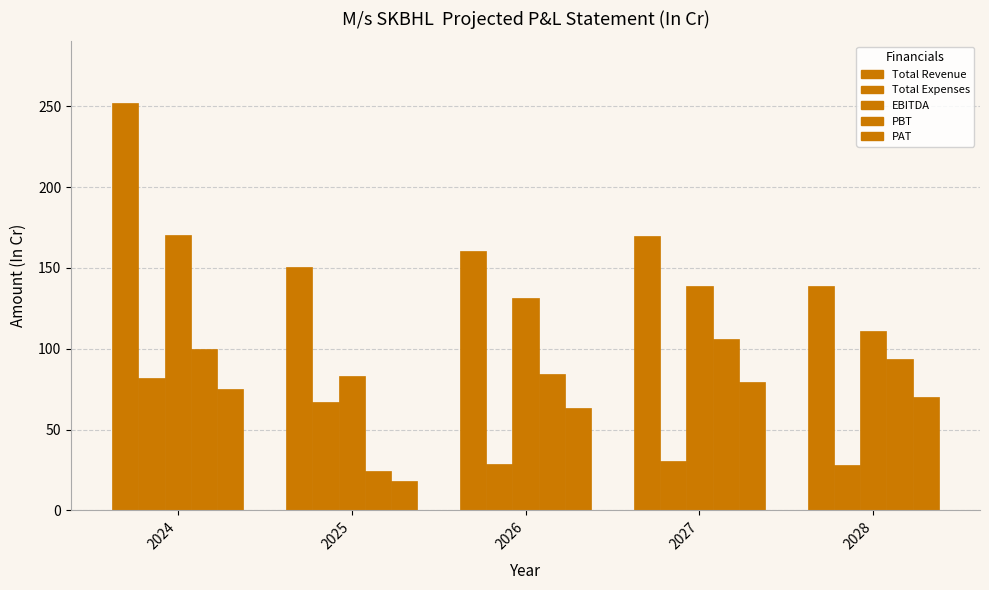

How many bars are there in each group?

5